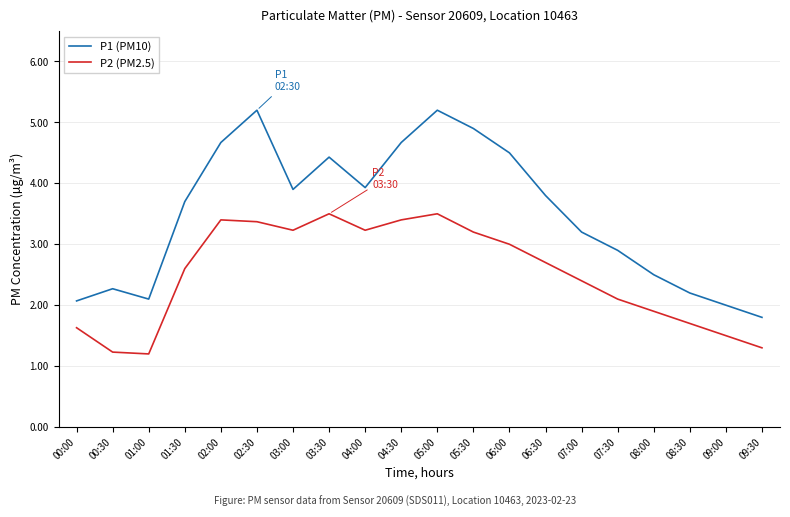

In P2 (PM2.5), how many points are higher than both neighbors (excluding endpoints)?

3